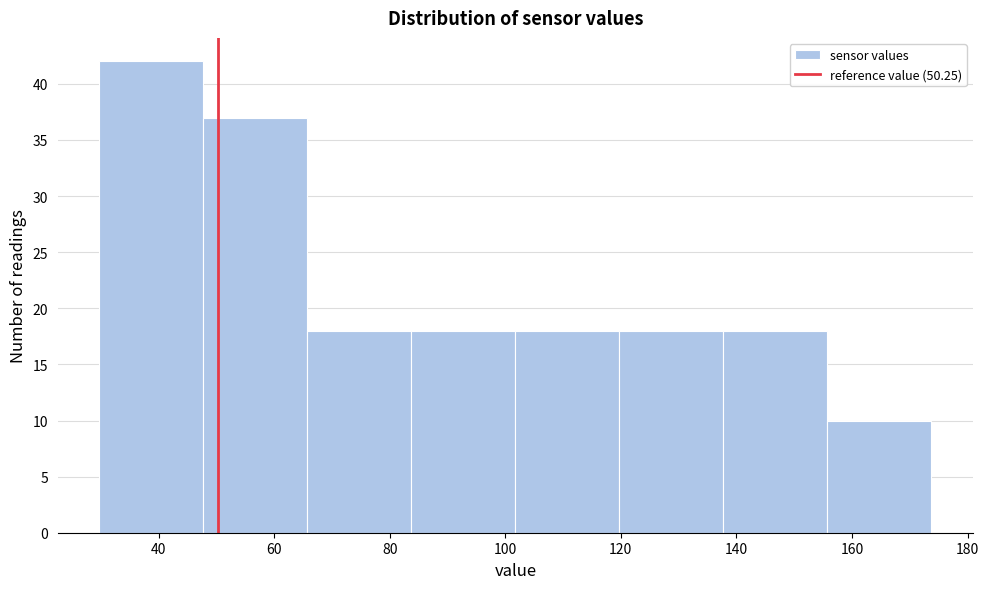

Reading left to right, list every bar in this chart as the range it spans on the x-axis followed by its height. Neither the bar edges nor the heights are printed on the chart, so give them approximately, as read against the axes.

30 to 48: 42
48 to 66: 37
66 to 84: 18
84 to 102: 18
102 to 120: 18
120 to 138: 18
138 to 156: 18
156 to 174: 10